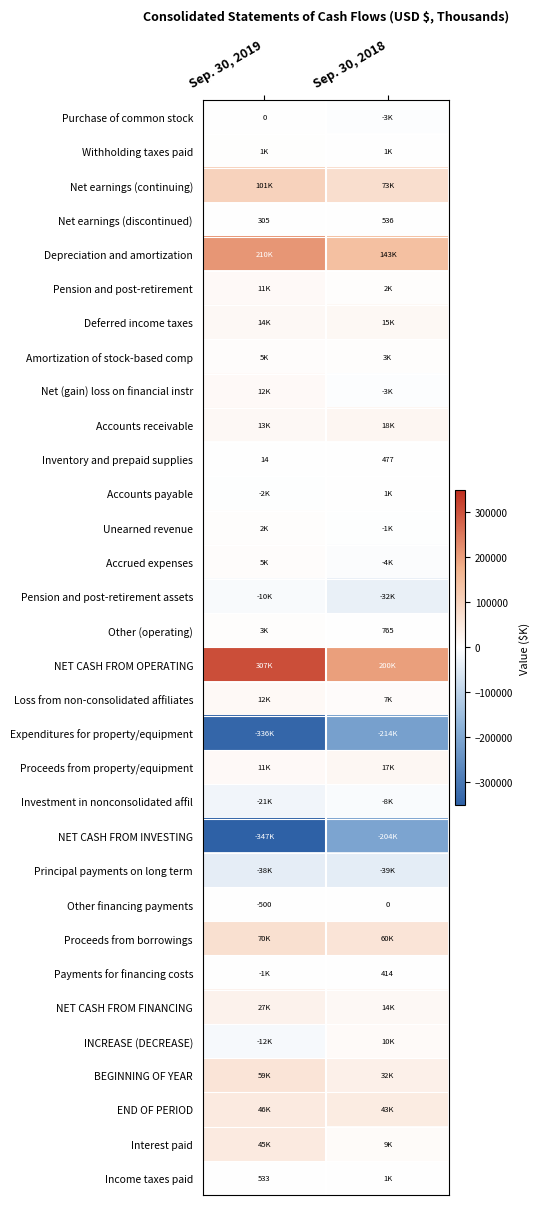

Which has a higher value, Sep. 30, 2018 or Sep. 30, 2019?

Sep. 30, 2019